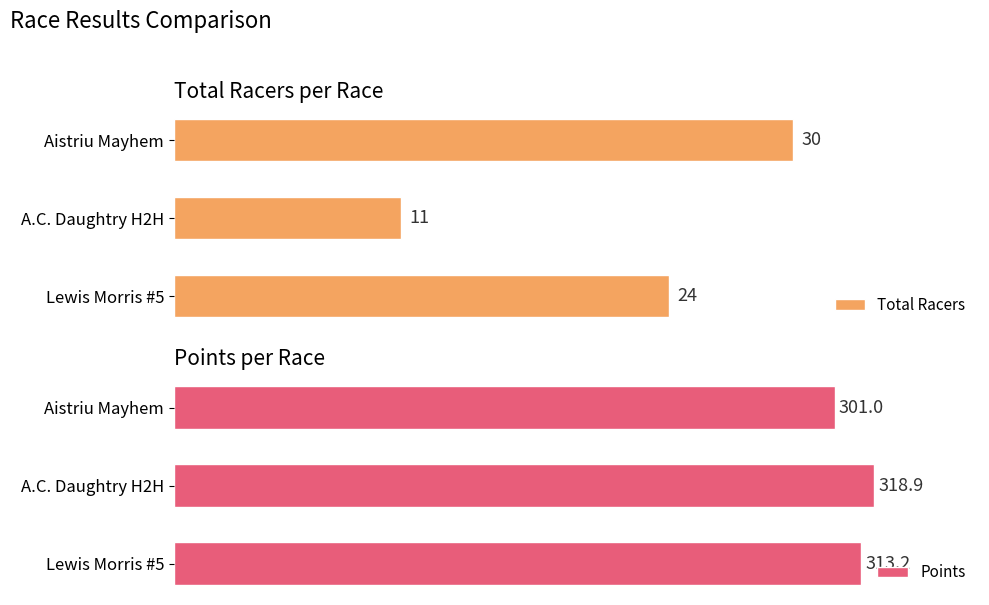

Is the value of Points at 0 greater than the value of Total Racers at 2?

Yes